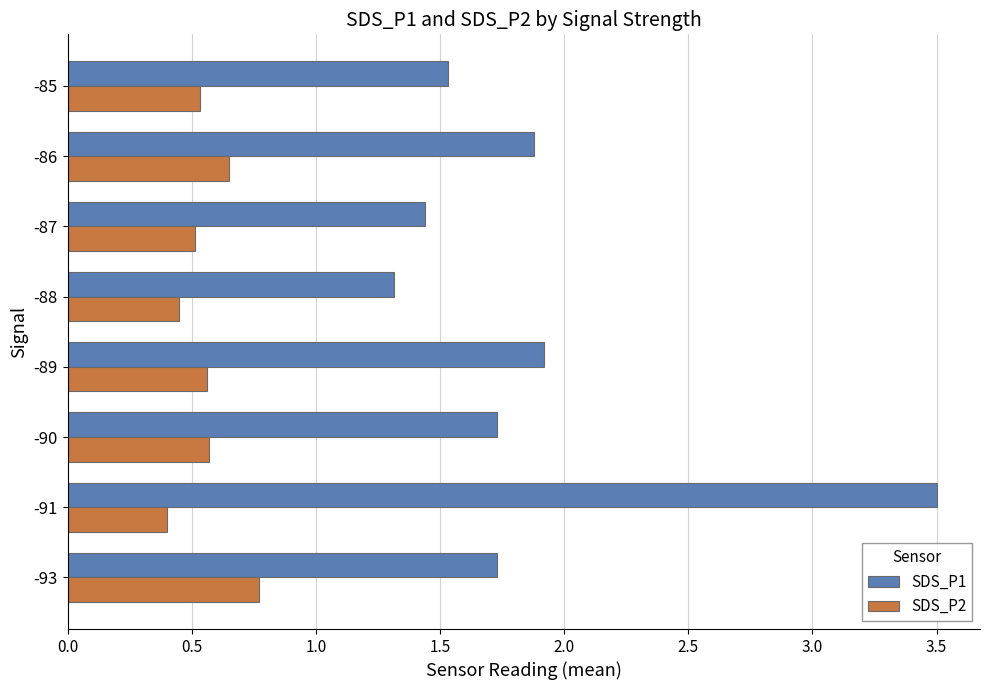

Which category has the highest value in the SDS_P1 series?

-91